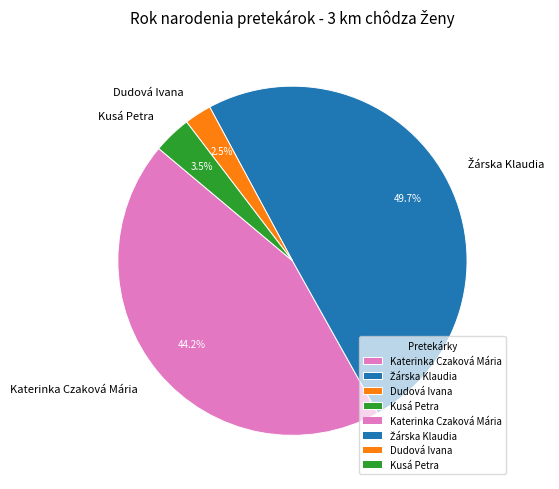

Which slice is the smallest?

Dudová Ivana